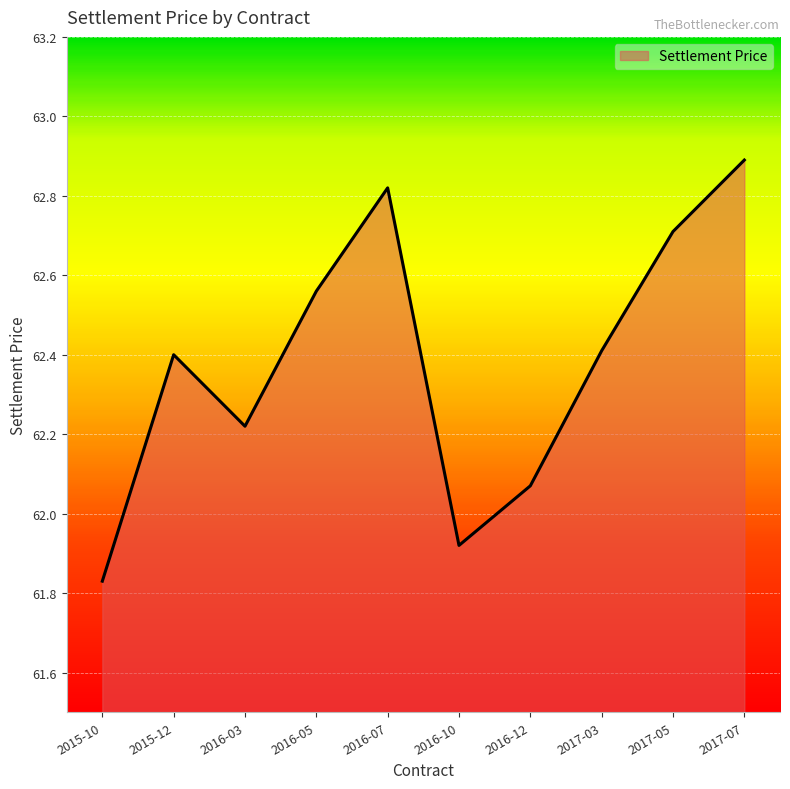

What is the sum of all values?

623.8